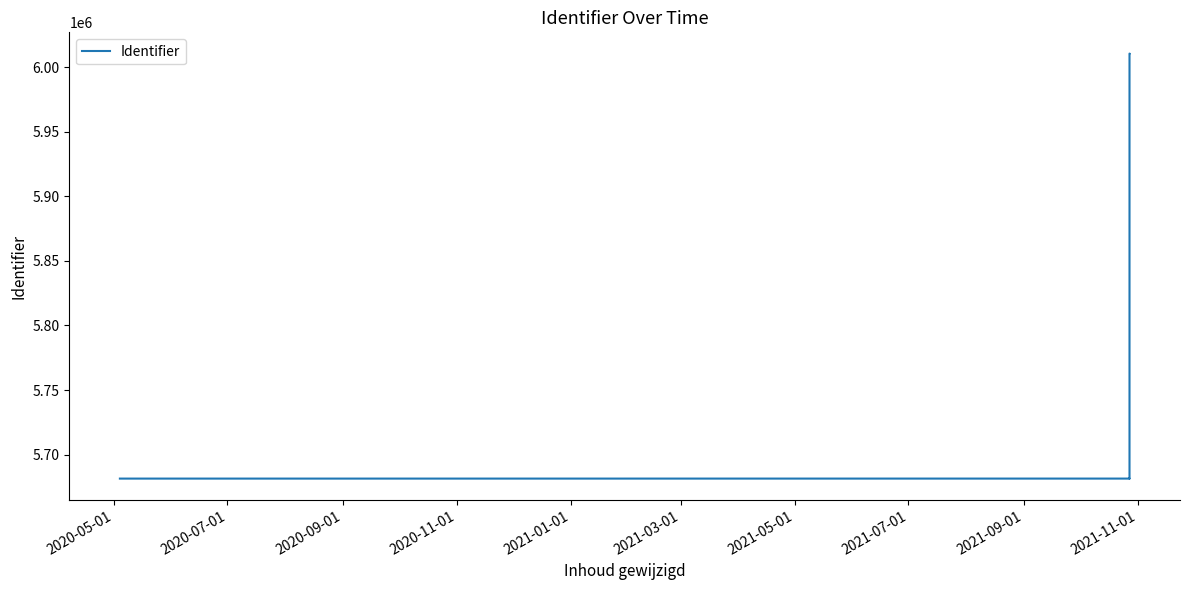

What is the sum of all values?

46109515